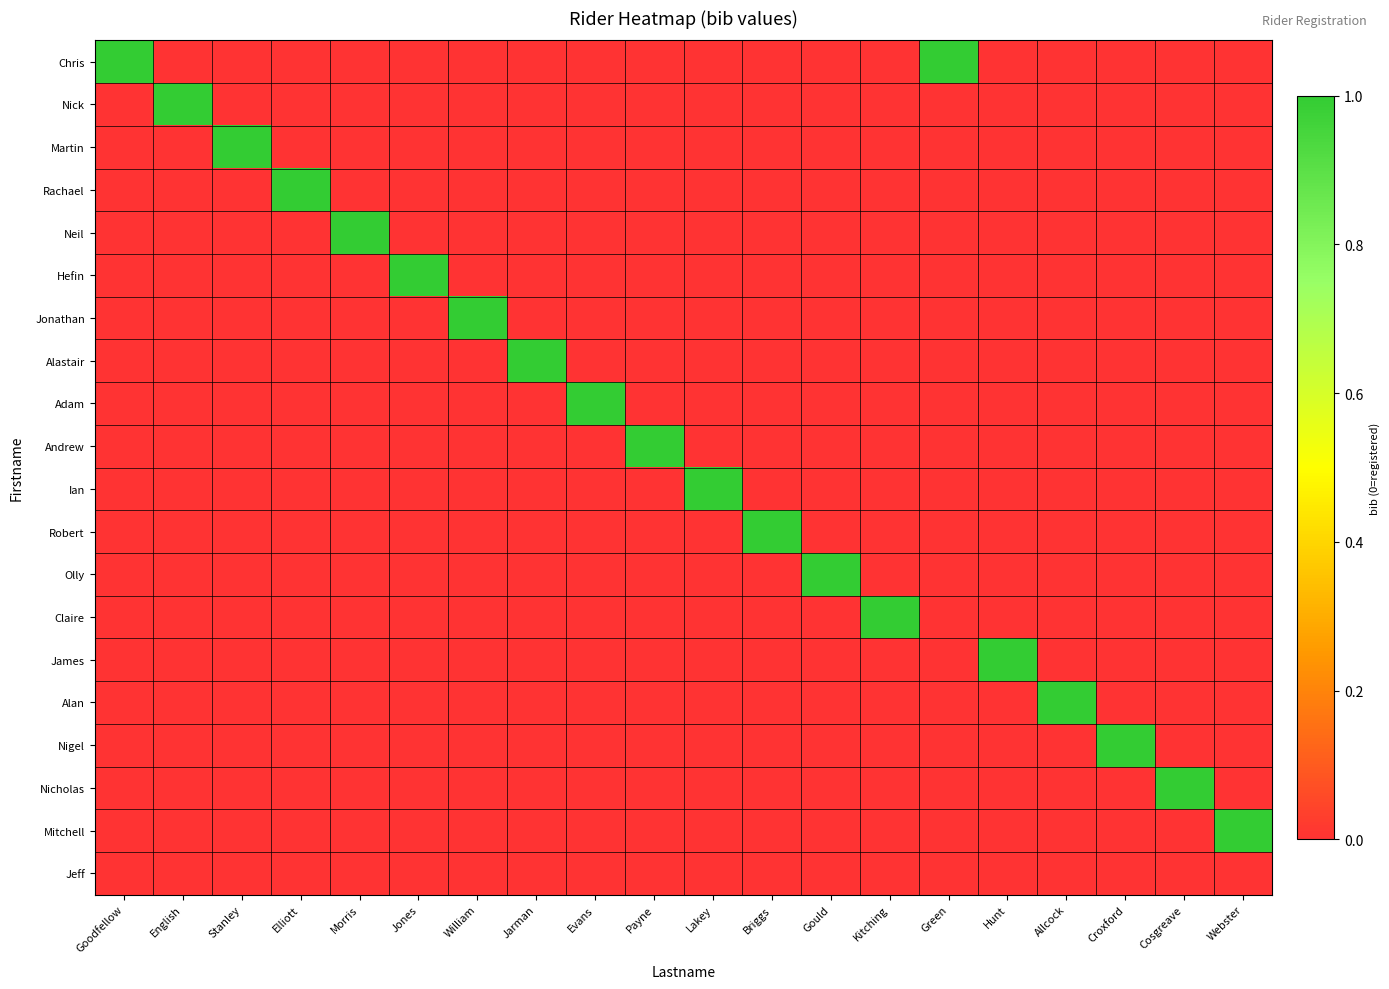

What is the difference between the highest and lowest values at Webster?

1